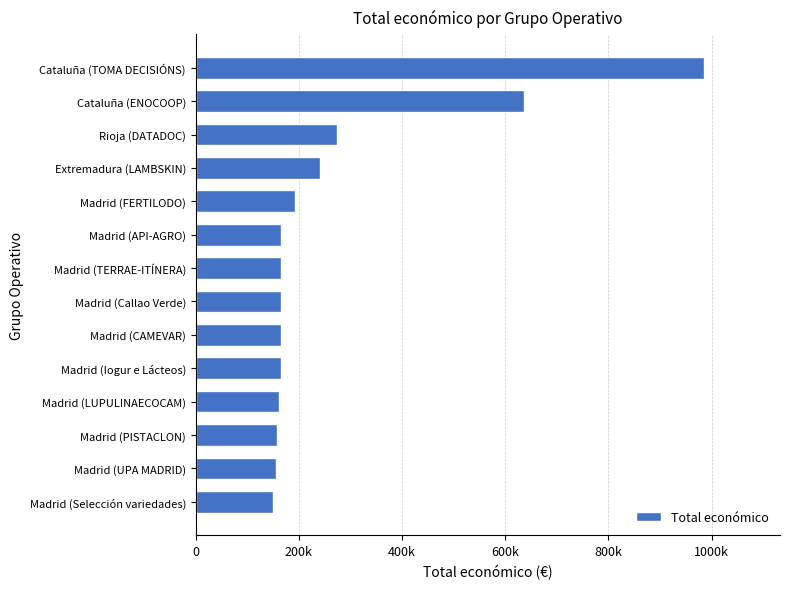

At which label is the value closest to 567087?

Cataluña (ENOCOOP)